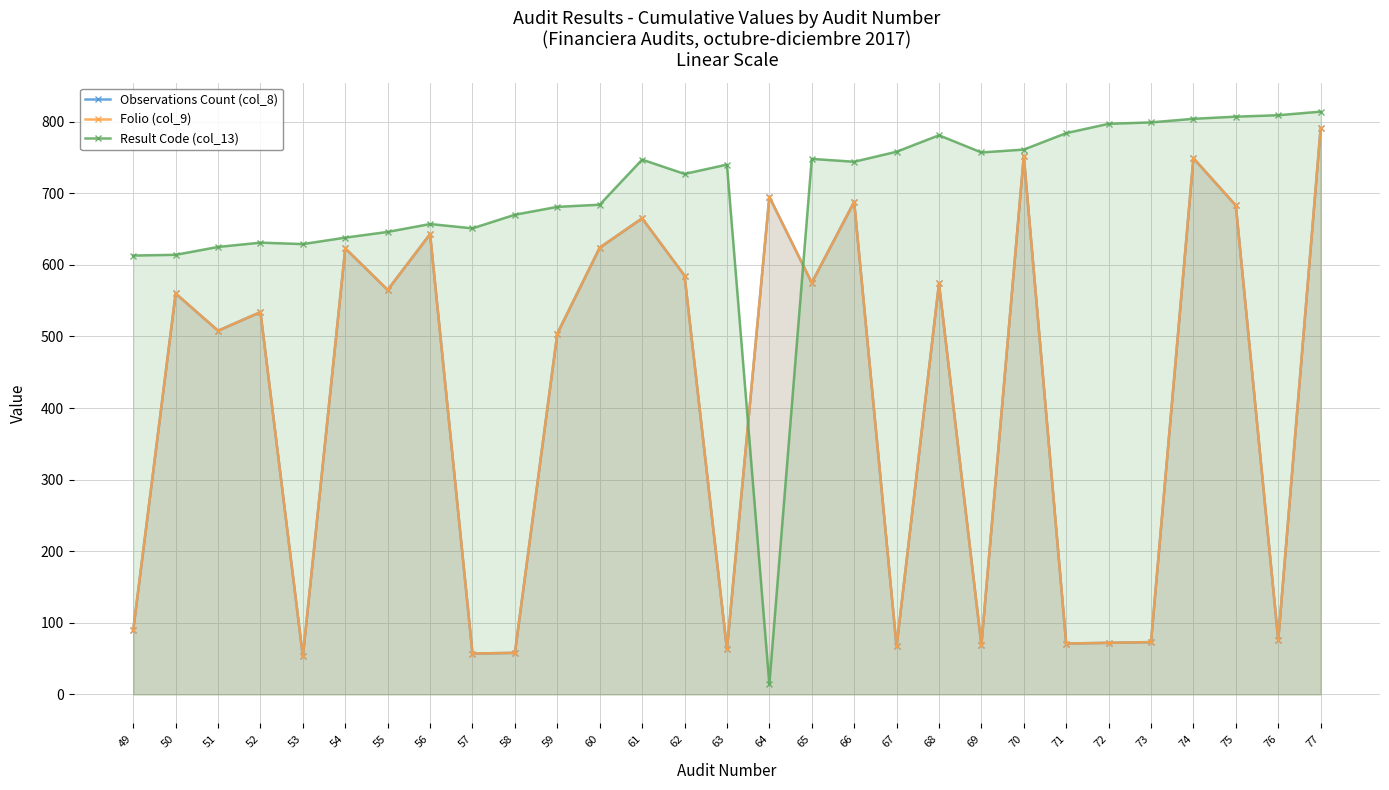

Which series has the largest total across all categories?

Result Code (col_13)